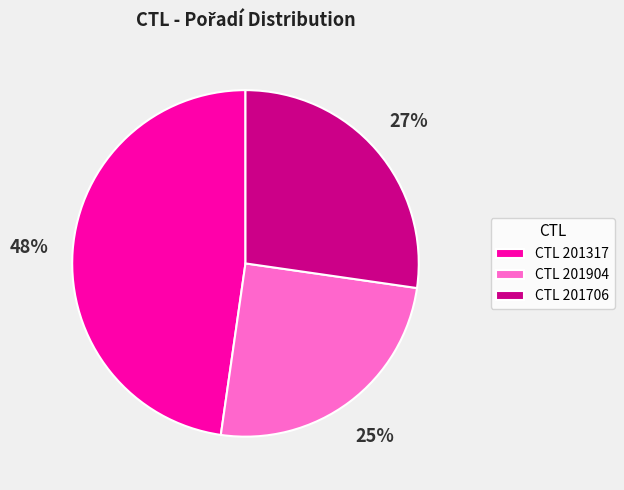

How many slices are in this pie chart?

3